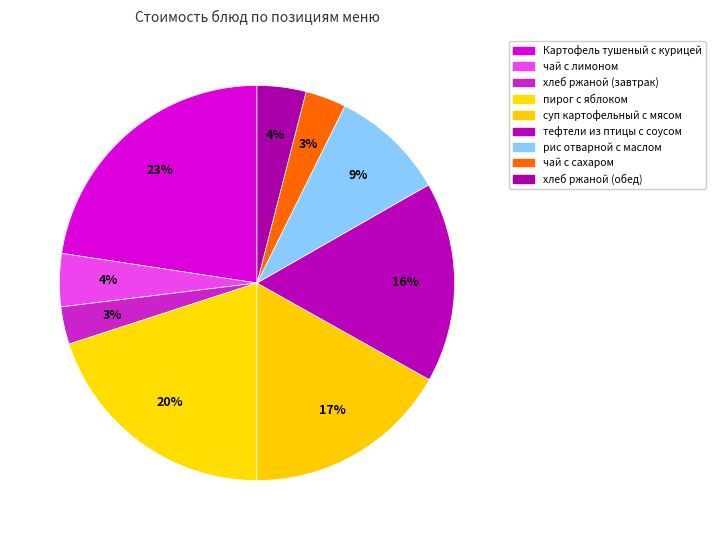

What portion of the pie excludes чай с лимоном?

95.7%